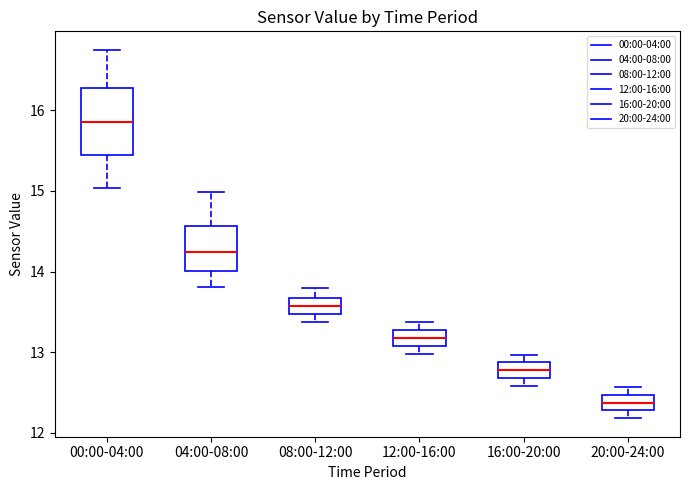

Reading left to right, transcribe this box plot: for each box, give where its median line is, the range the box spans, and where its two whiskers end, as read against the y-axis. The values are not printed on the chart, so give them approximately, as read against the axis.

00:00-04:00: median 15.9, box 15.4 to 16.3, whiskers 15.0 to 16.8
04:00-08:00: median 14.2, box 14.0 to 14.6, whiskers 13.8 to 15.0
08:00-12:00: median 13.6, box 13.5 to 13.7, whiskers 13.4 to 13.8
12:00-16:00: median 13.2, box 13.1 to 13.3, whiskers 13.0 to 13.4
16:00-20:00: median 12.8, box 12.7 to 12.9, whiskers 12.6 to 13.0
20:00-24:00: median 12.4, box 12.3 to 12.5, whiskers 12.2 to 12.6